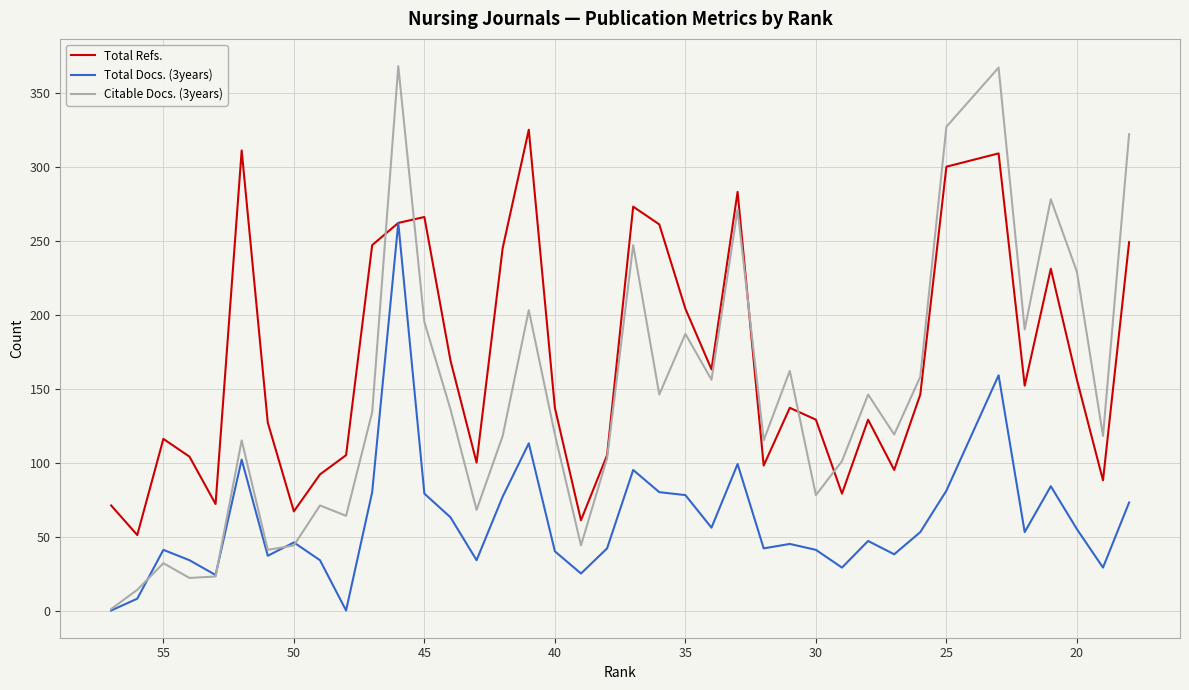

True or false: Citable Docs. (3years) has more than 2 points higher than both neighbors.

True